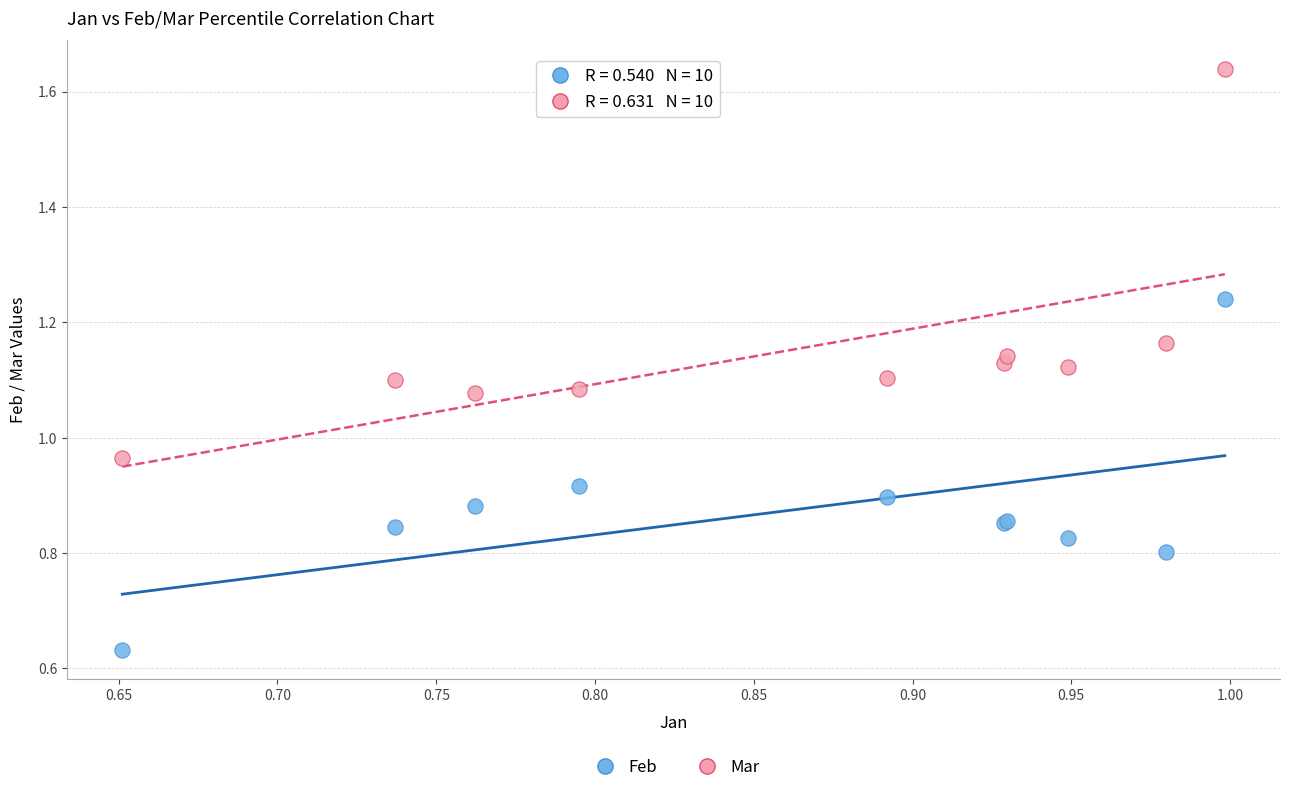

What is the X range (max minus min) for the scatter plot?

0.3